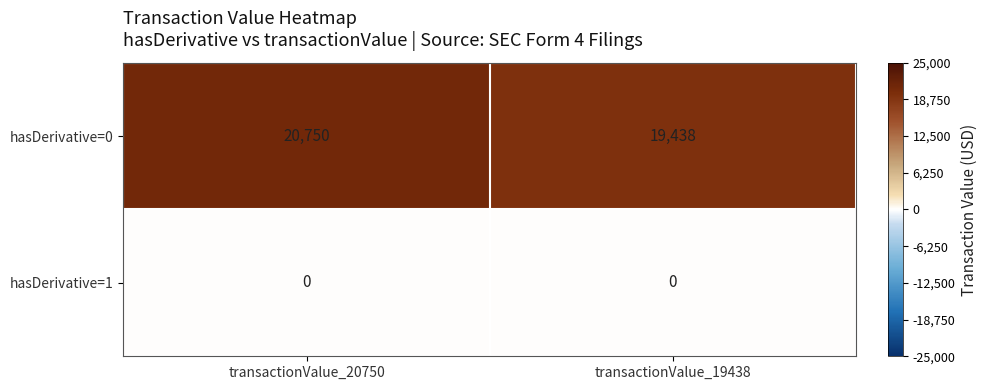

At how many categories does at least one series exceed 12966?

2